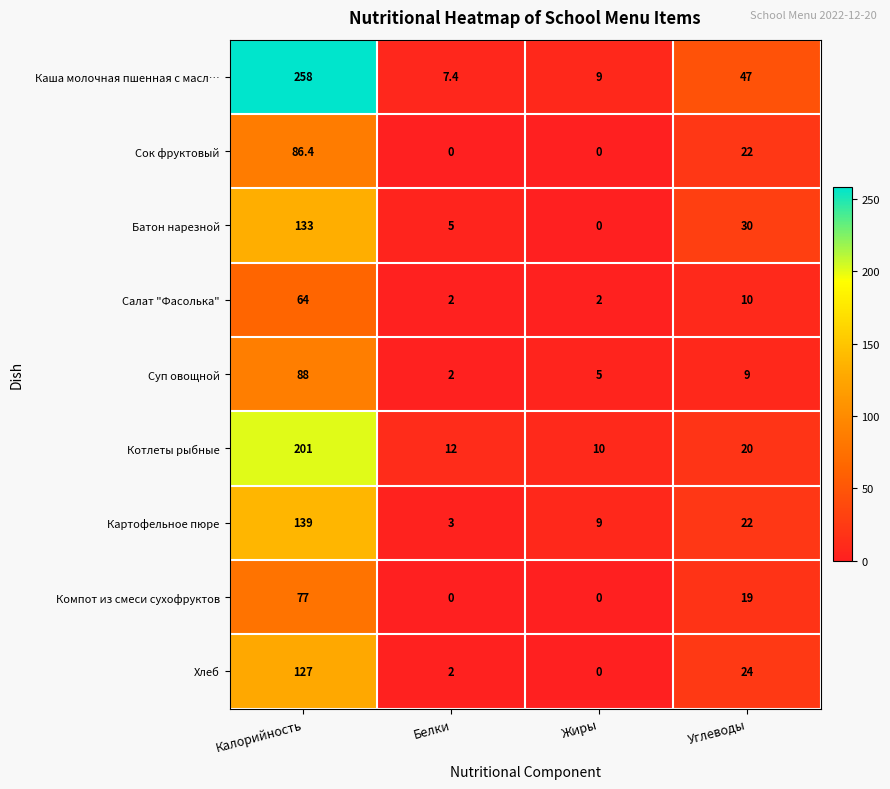

At which label does Каша молочная пшенная с масл… reach its peak?

Калорийность